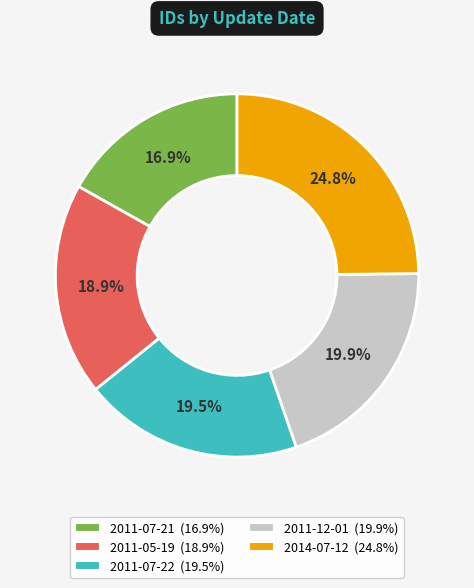

How many slices are in this pie chart?

5